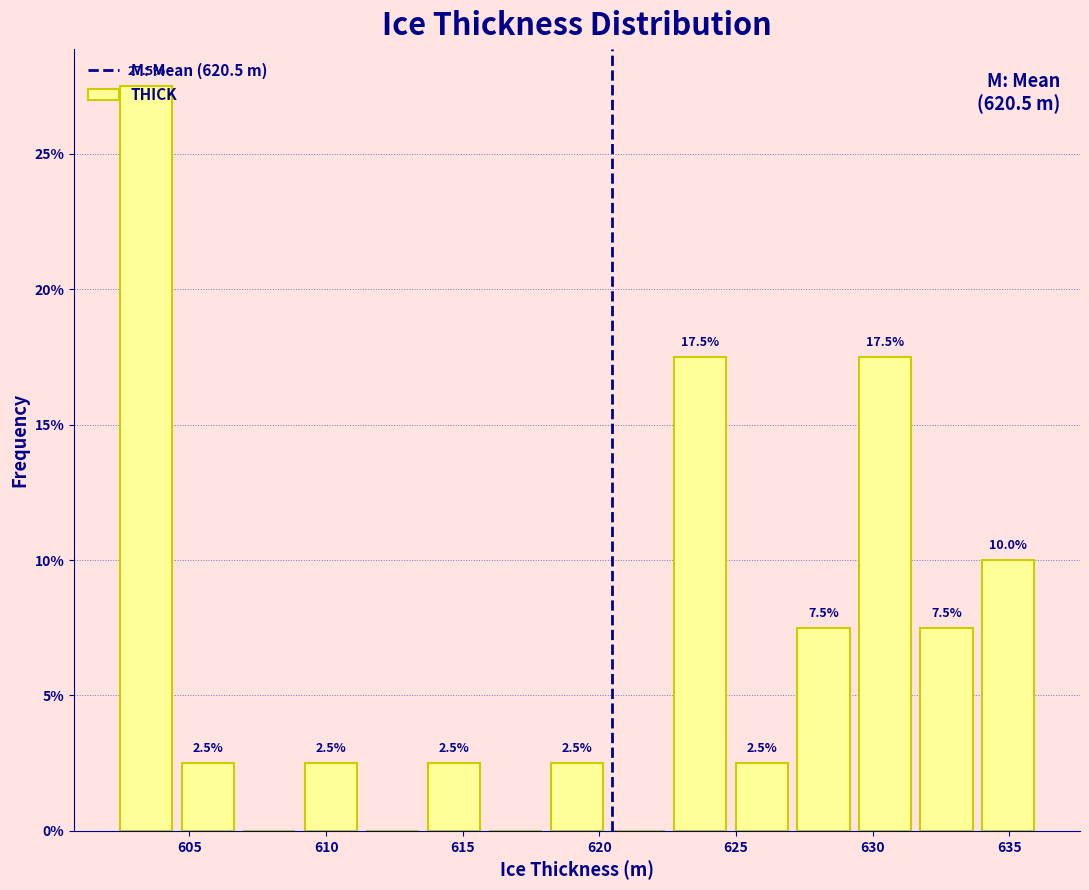

Which range on the x-axis has the tallest bar?

602.5 to 604.5